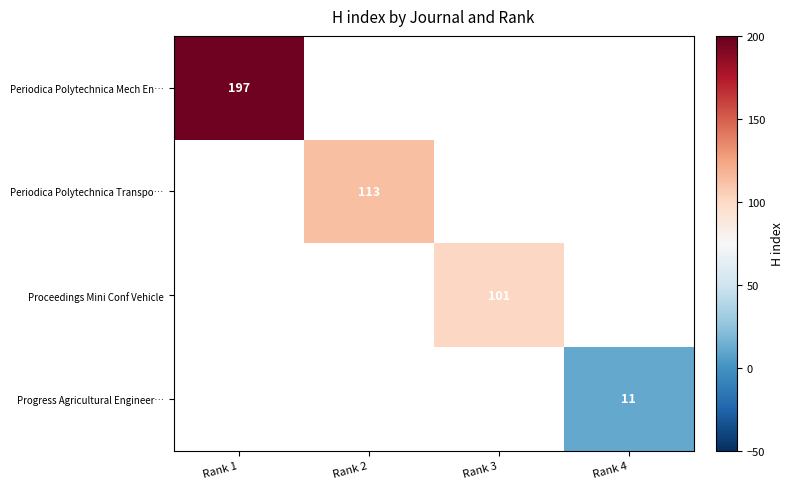

True or false: Periodica Polytechnica Mech En… has a value of 262 at Rank 1.

False